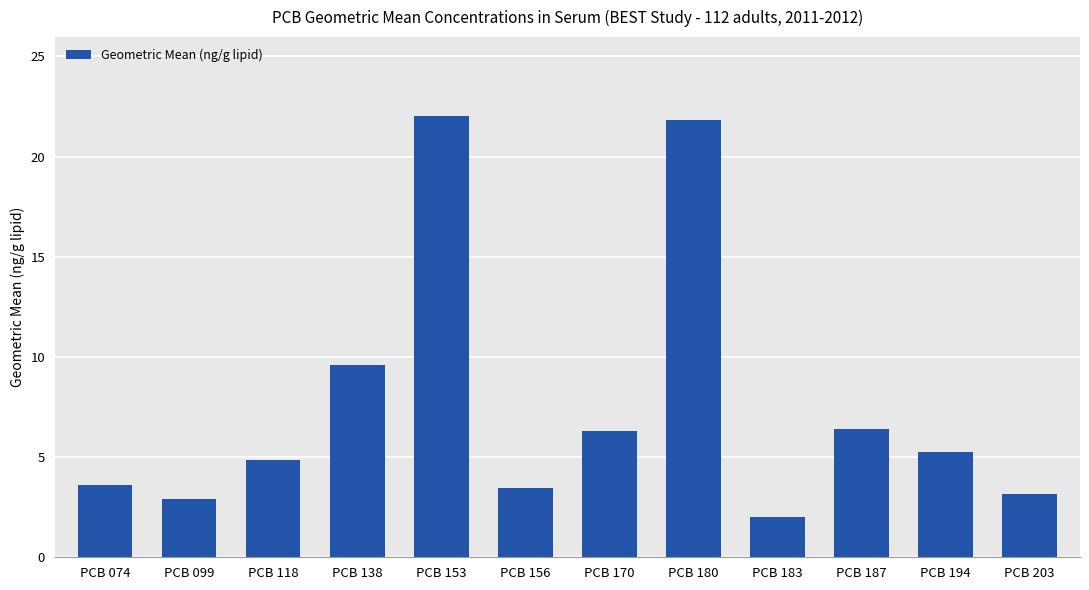

At which category does the chart reach its minimum across all series?

PCB 183